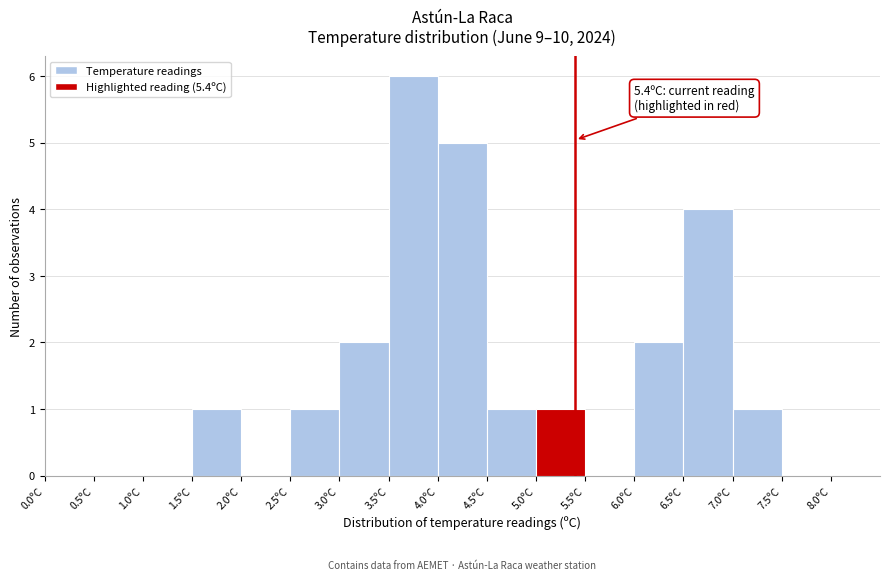

Over which range of the x-axis is the bar tallest?

3.5 to 4.0